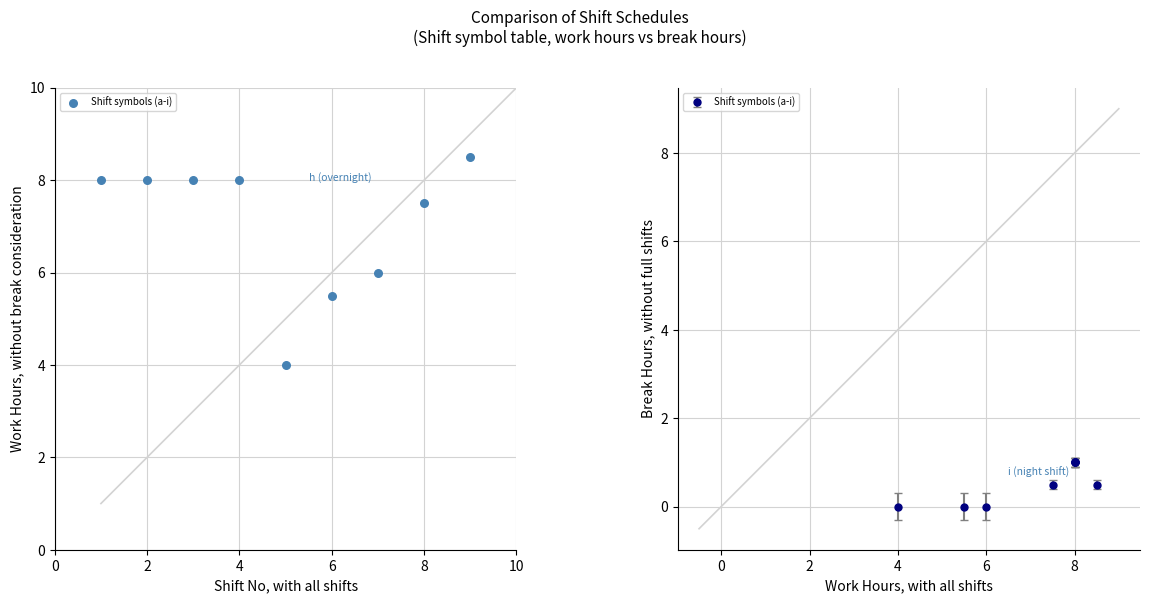

What is the average X value?

5.0